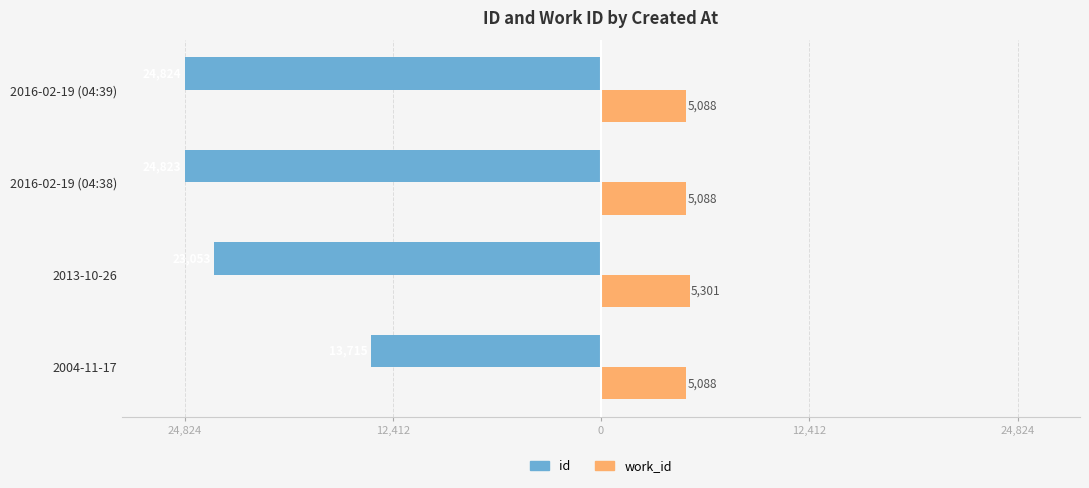

Which series has the widest spread of values?

id